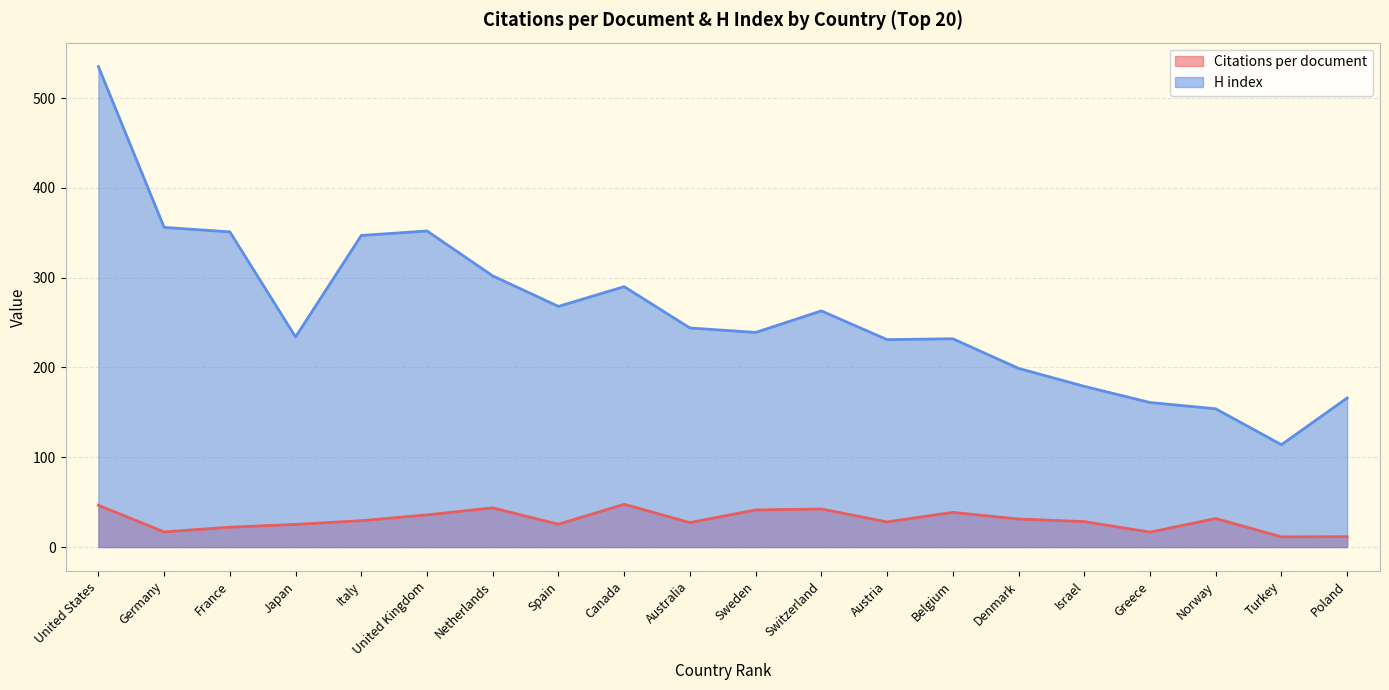

Rank the series by their maximum value, from lowest to highest.

Citations per document, H index